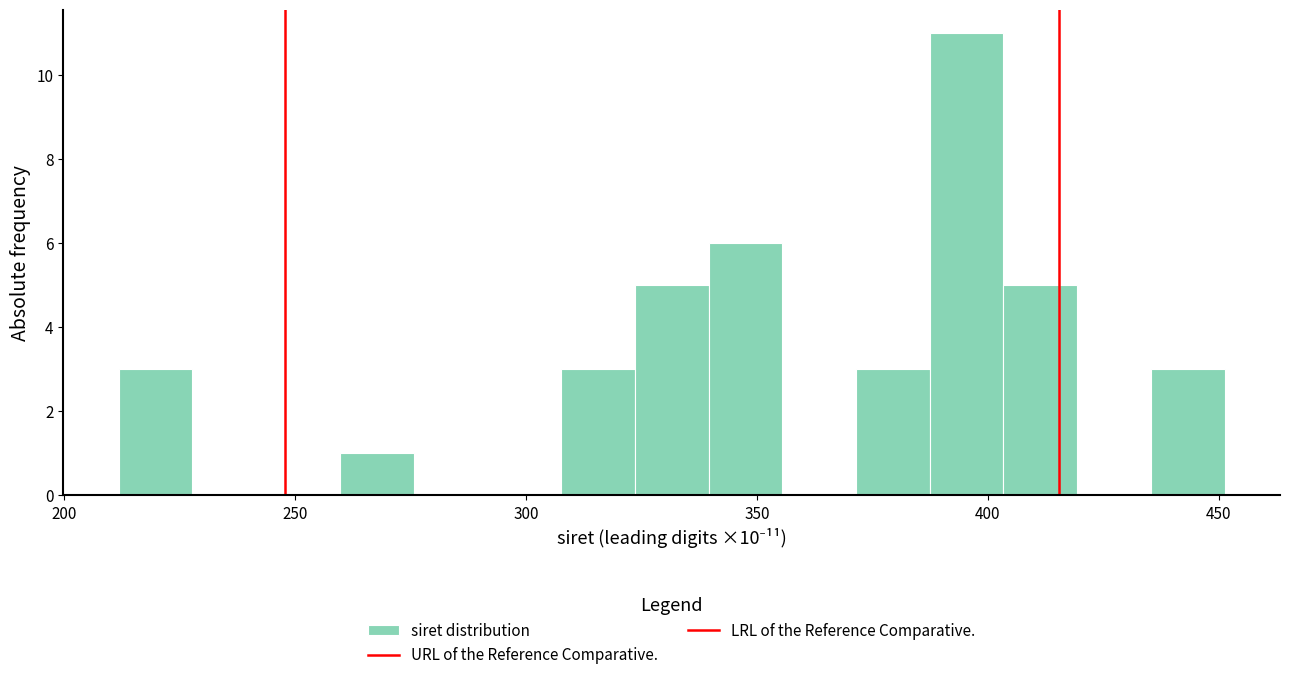

Around what value on the x-axis is the tallest bar? Give the approximate position of its centre, as read against the axis.

395